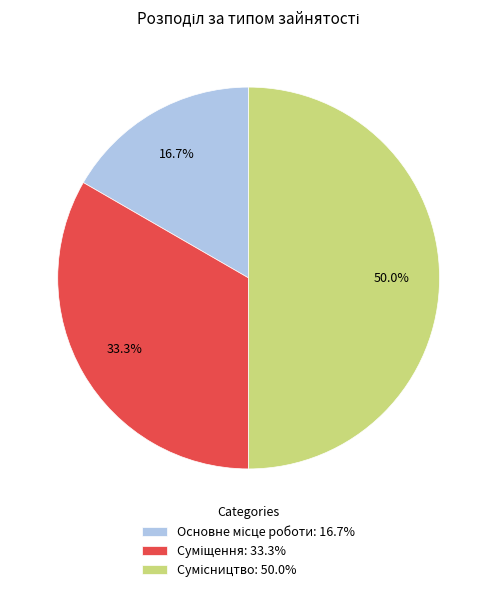

Which slice is the largest?

Сумісництво